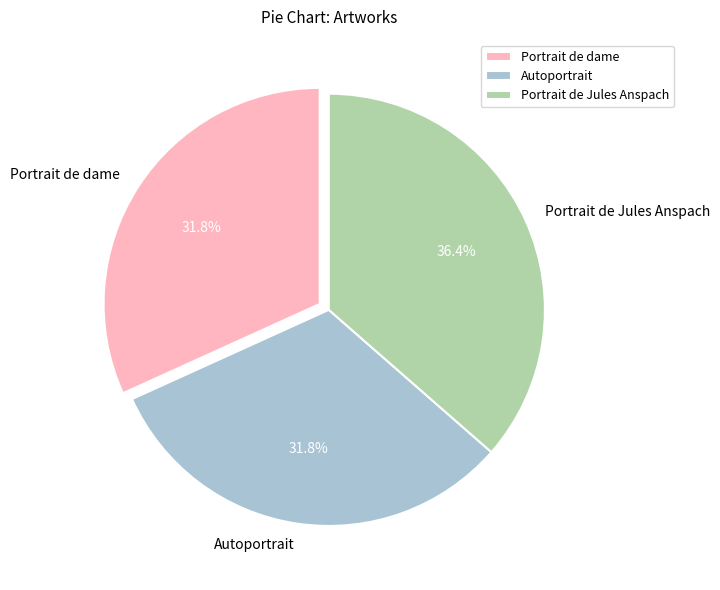

Does any single category account for the majority?

No